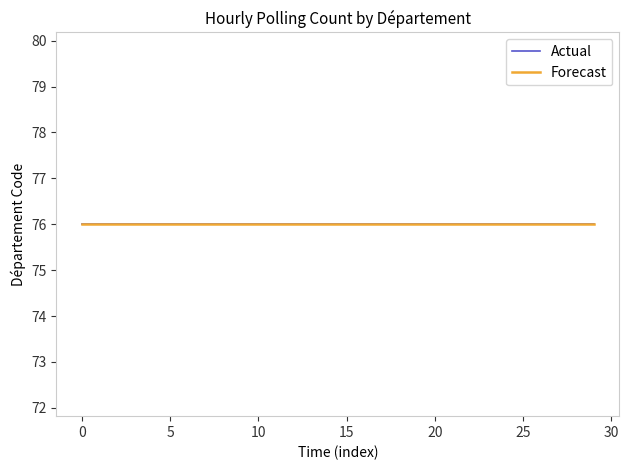

Rank the series by their maximum value, from lowest to highest.

Actual, Forecast